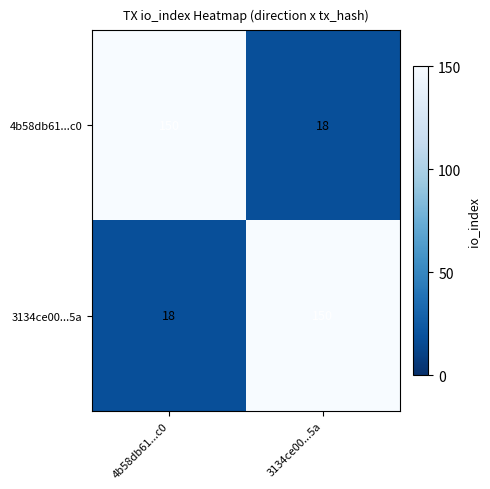

What is the average value of the 4b58db61...c0 series?

84